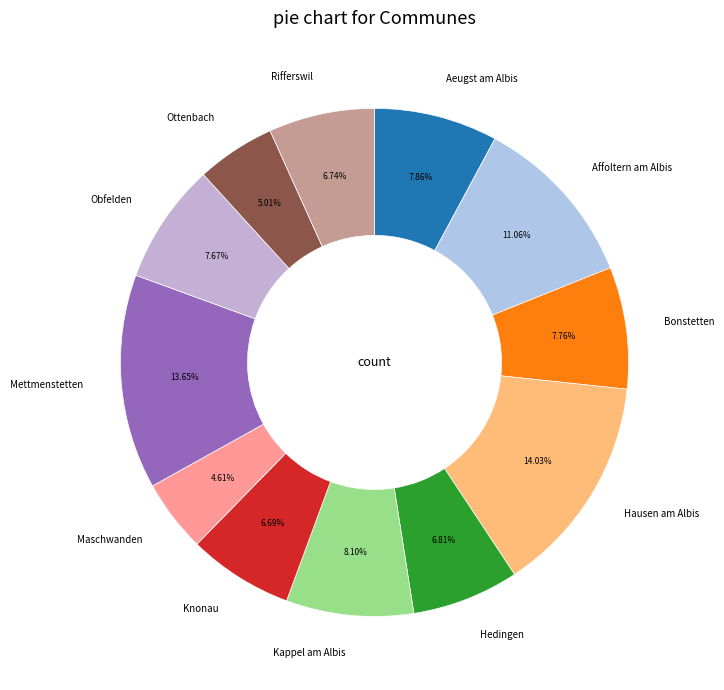

Count the number of slices in the pie.

12